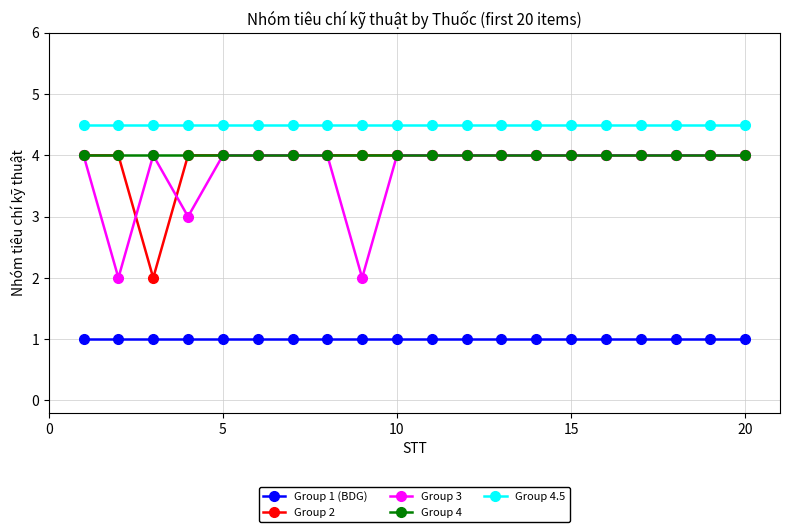

What is the value of the Group 2 point at the 18th from the left?

4.0